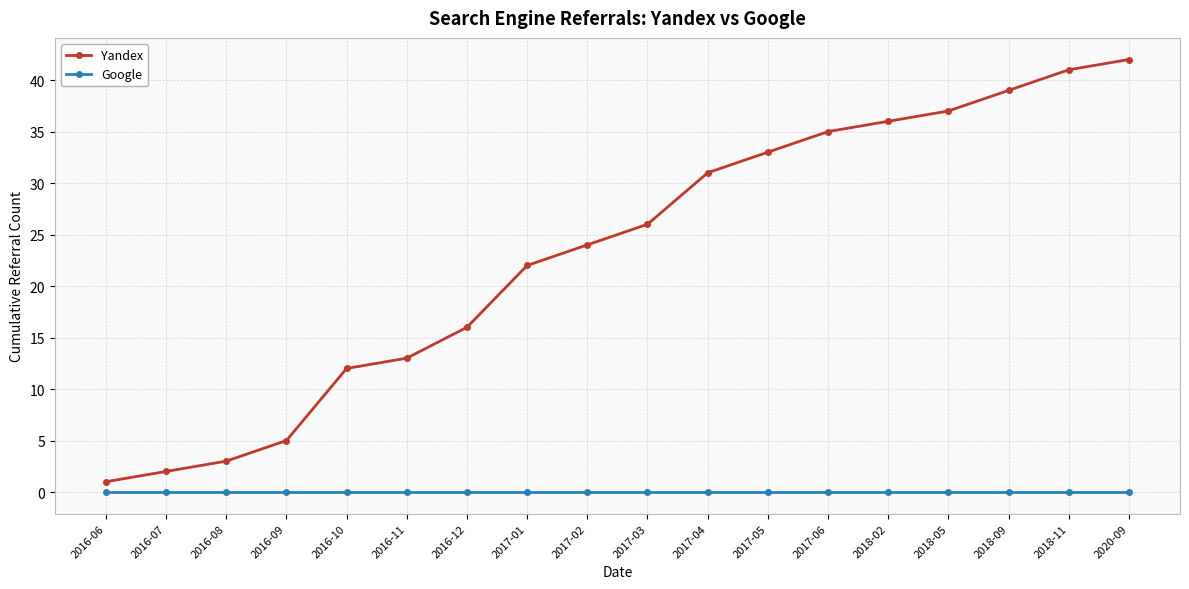

What is the average value of the Yandex series?

23